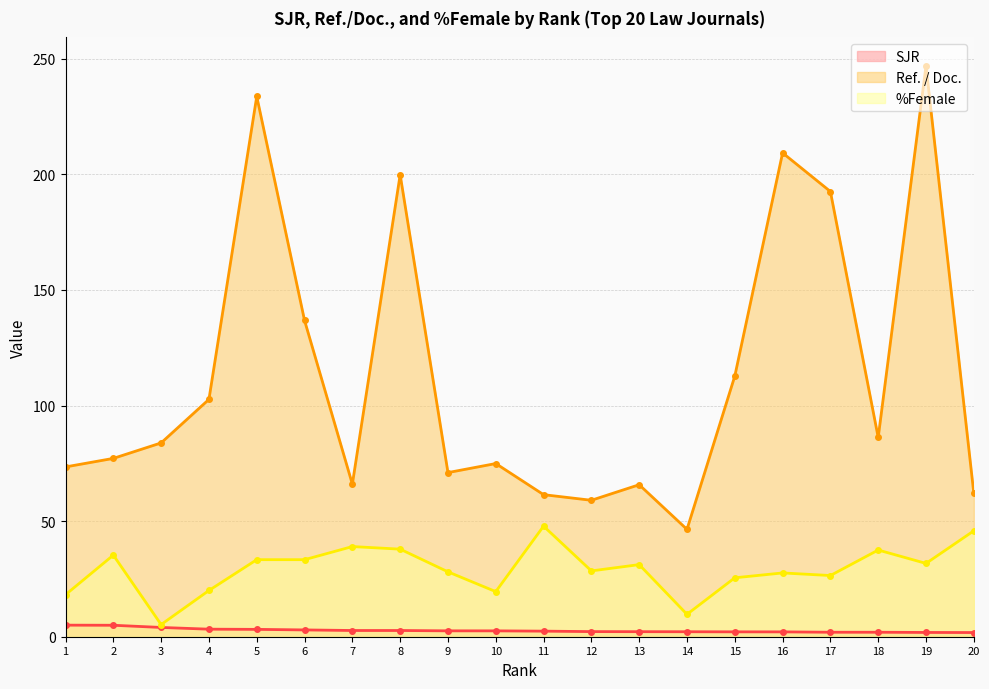

What is the value of the Ref. / Doc. point at the 12th from the left?

59.0